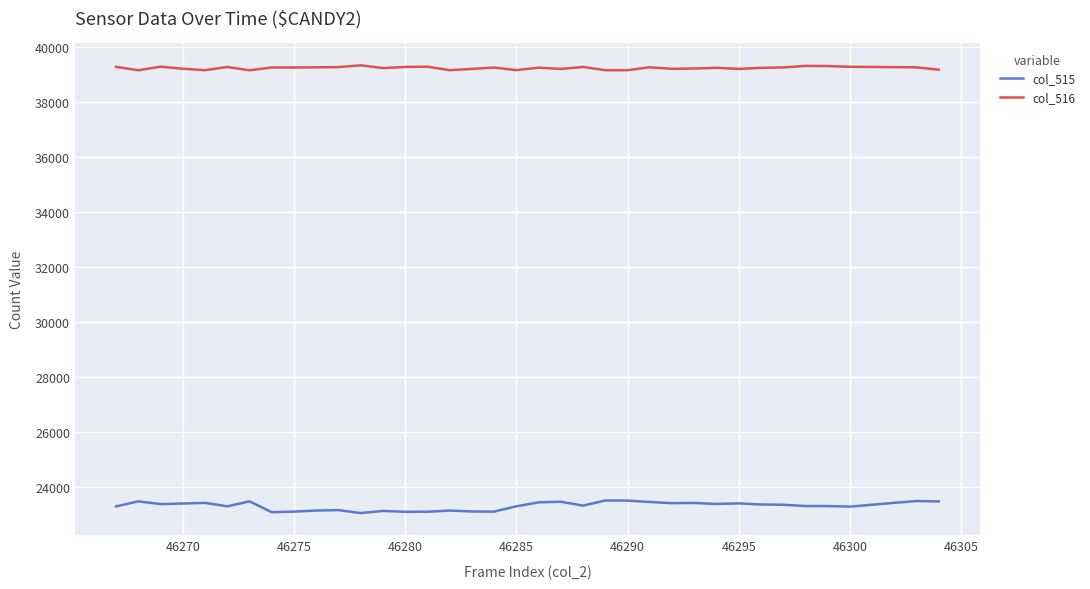

Which series has the largest total across all categories?

col_516